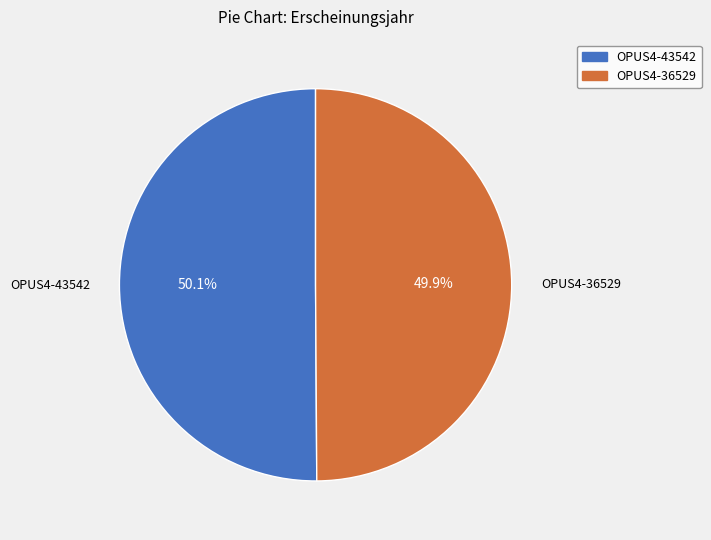

Is there a majority slice in this chart?

Yes